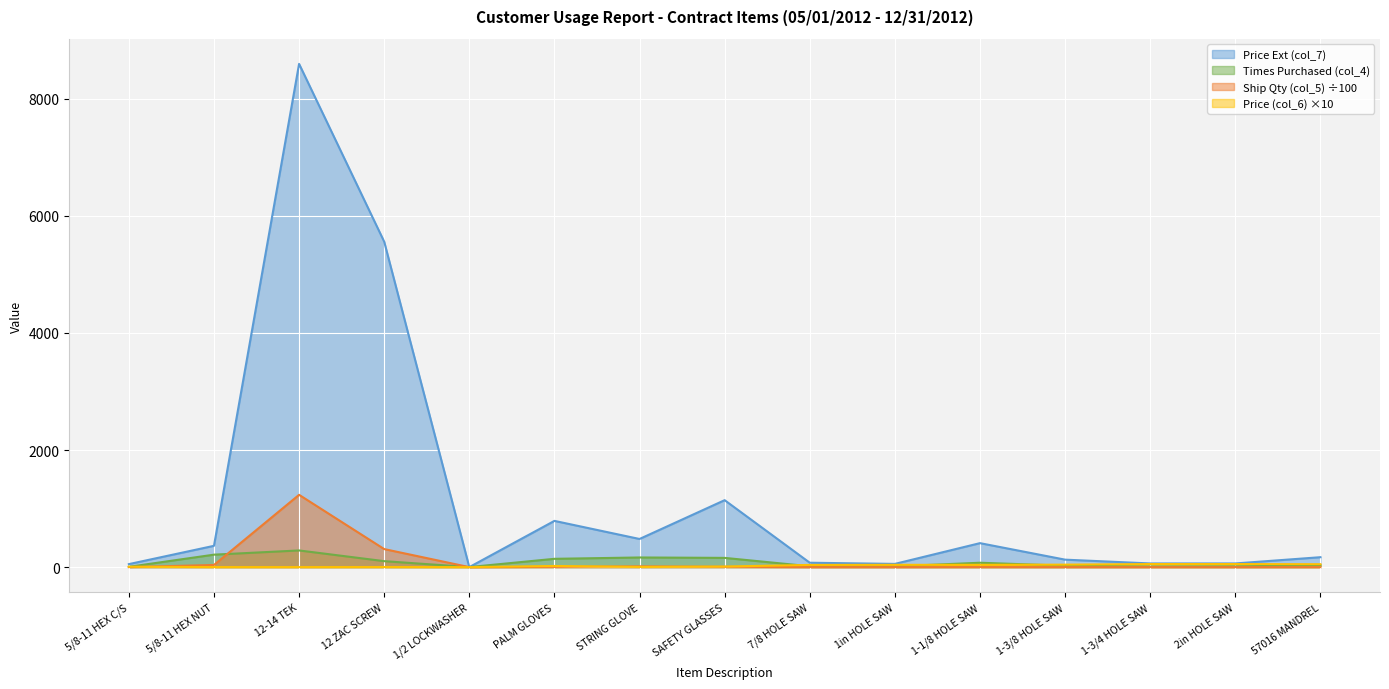

Is it true that Price Ext (col_7) equals 51.4 at 5/8-11 HEX C/S?

True